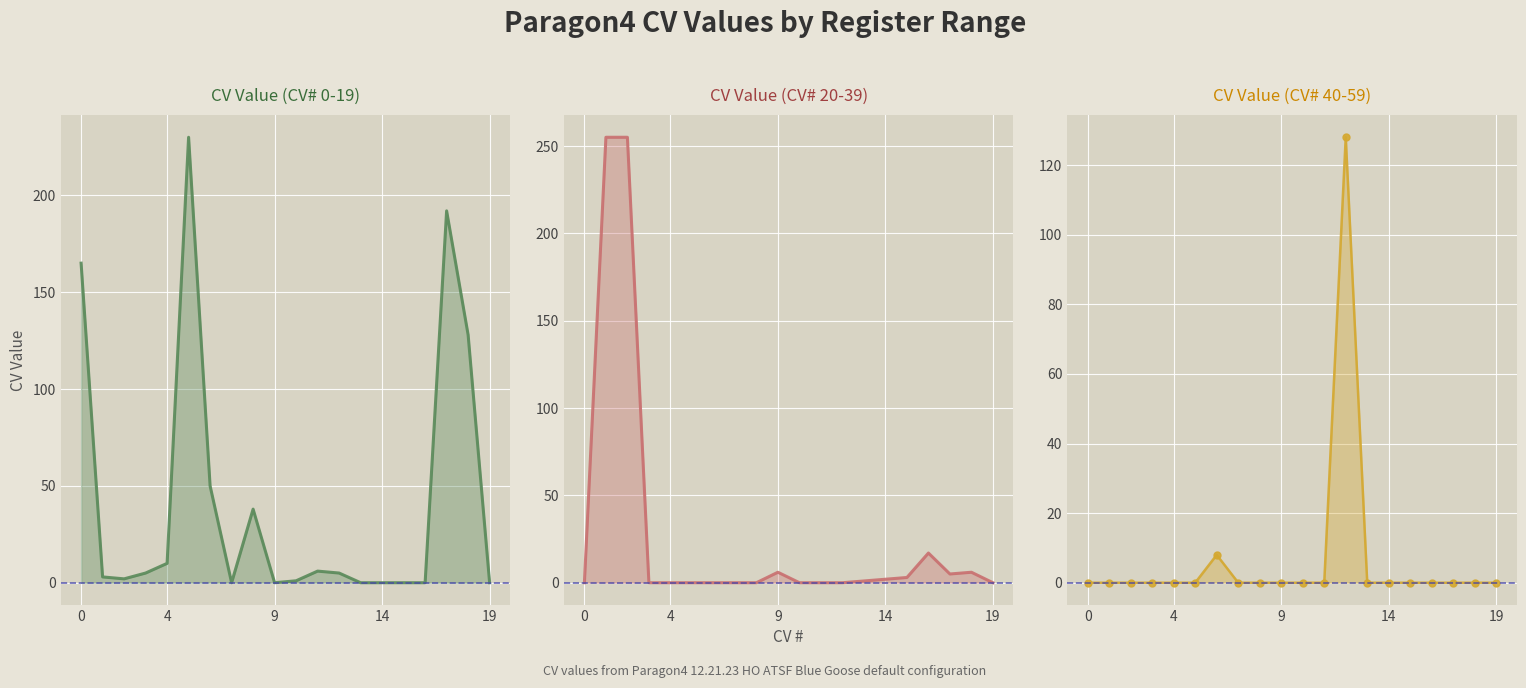

Rank the series by their maximum value, from highest to lowest.

CV Value (CV# 20-39), CV Value (CV# 0-19), CV Value (CV# 40-59)